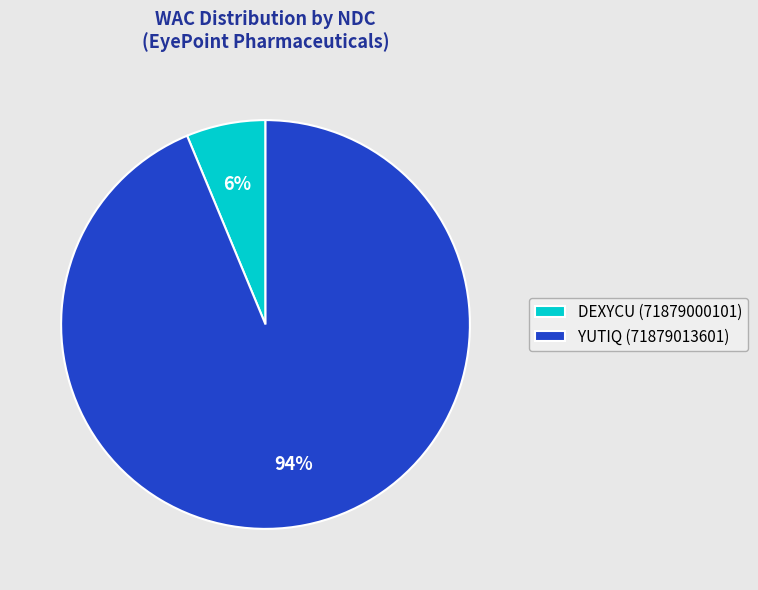

True or false: YUTIQ (71879013601) accounts for 94% of the total.

True